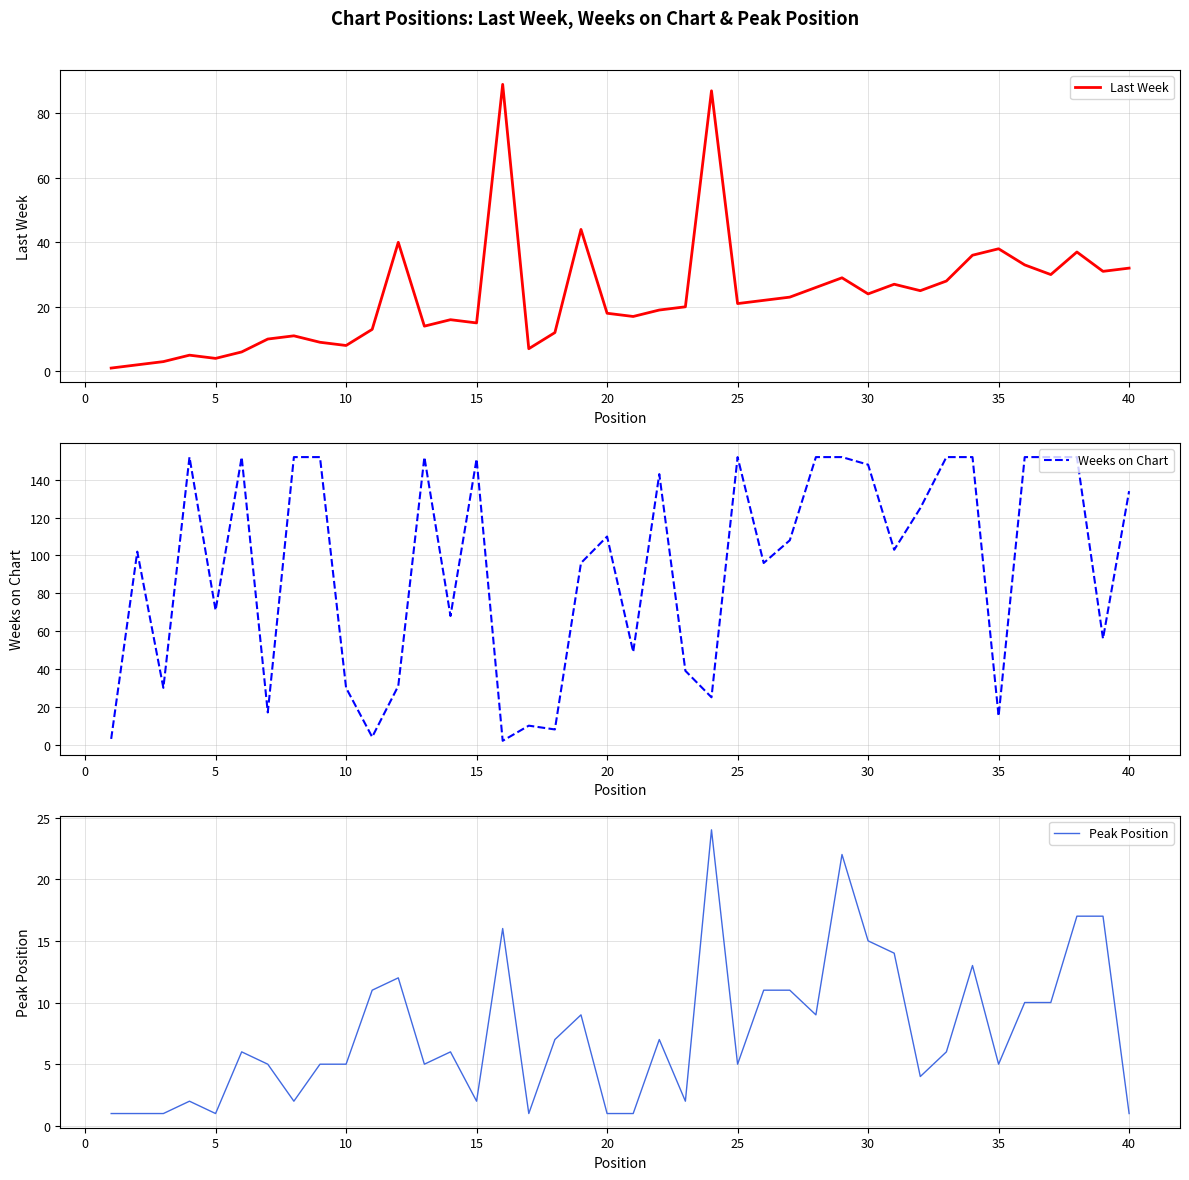

Where is Weeks on Chart nearest to the value 77?

5